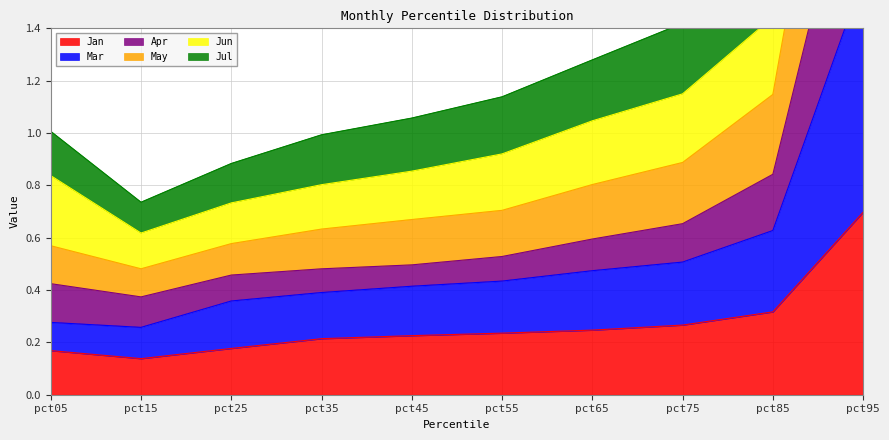

List the series in order of their peak value, highest first.

Jun, Apr, May, Jul, Mar, Jan